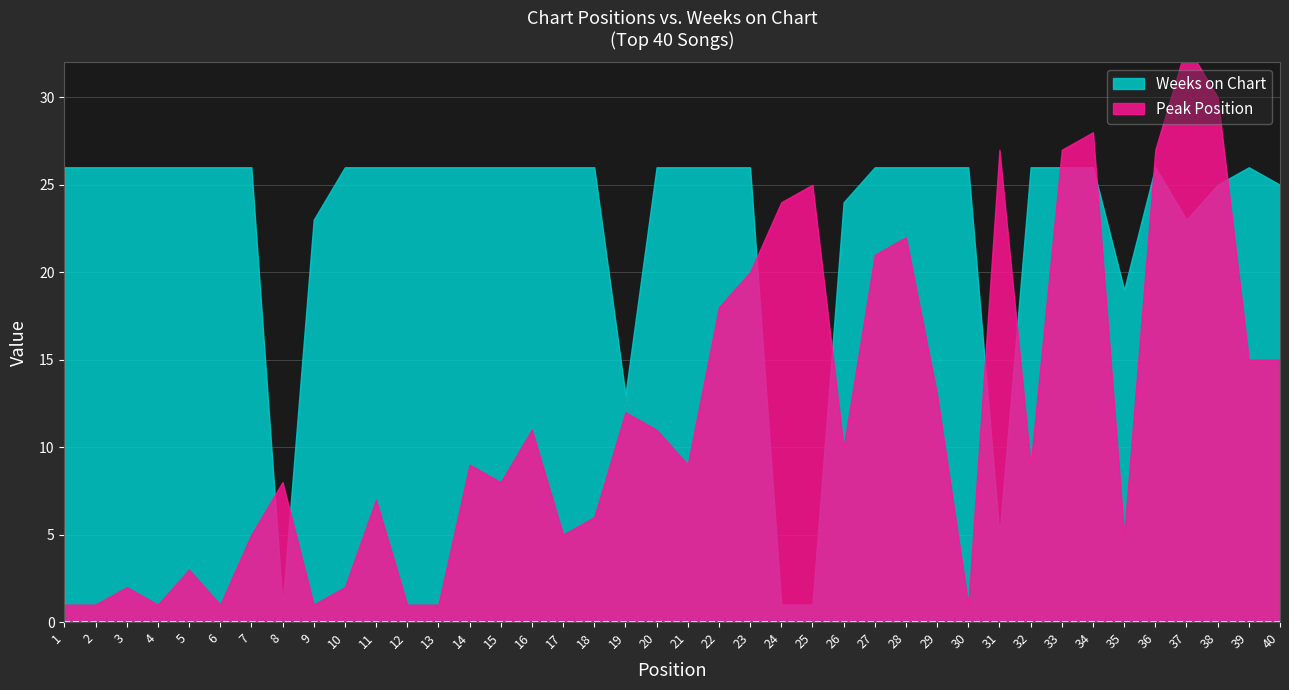

True or false: Peak Position has a value of 14 at 32.

False